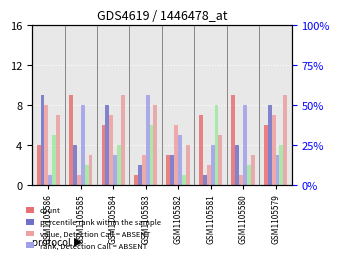

Reading right to left, extract all data points from this chart.

col_3: 6	9	7	3	1	6	9	4
col_4: 8	4	1	3	2	8	4	9
col_6: 7	1	2	6	3	7	1	8
col_8: 3	8	4	5	9	3	8	1
col_9: 4	2	8	1	6	4	2	5
col_2: 9	3	5	4	8	9	3	7